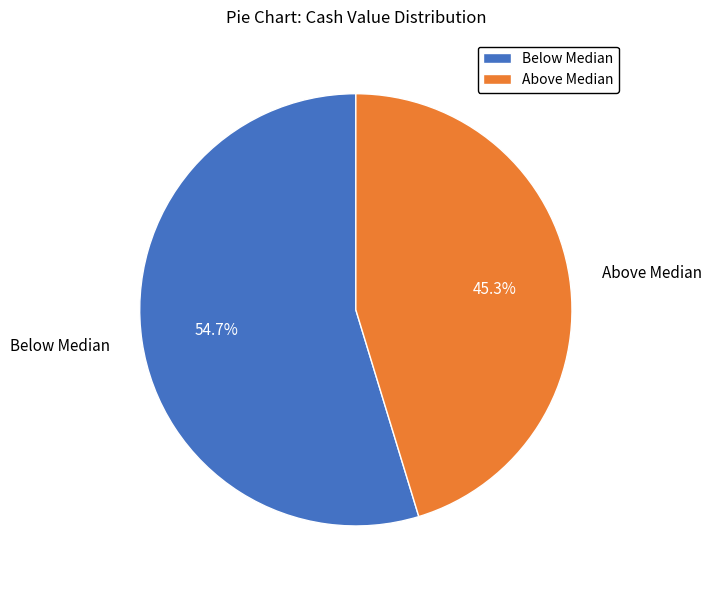

Rank the categories by value from highest to lowest.

Below Median, Above Median